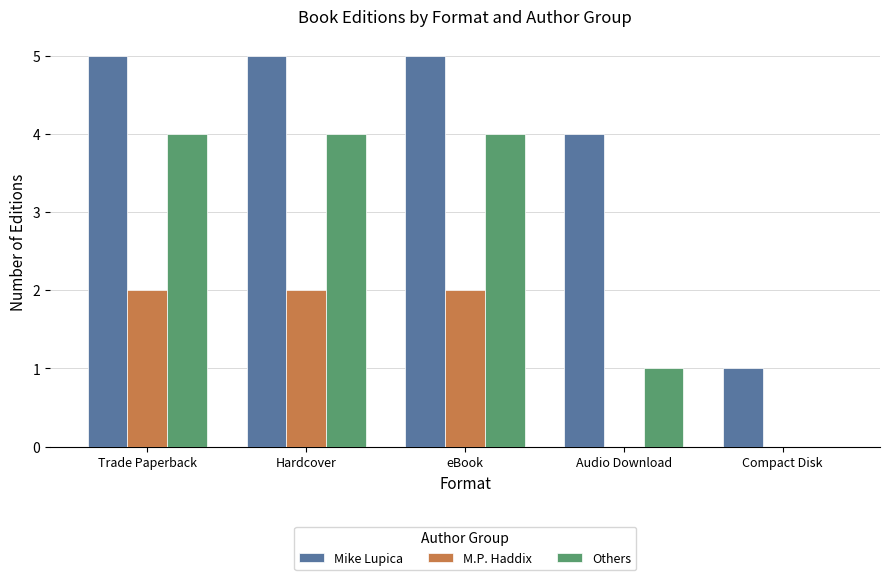

Between Audio Download and Compact Disk, which series saw the biggest shift?

Mike Lupica